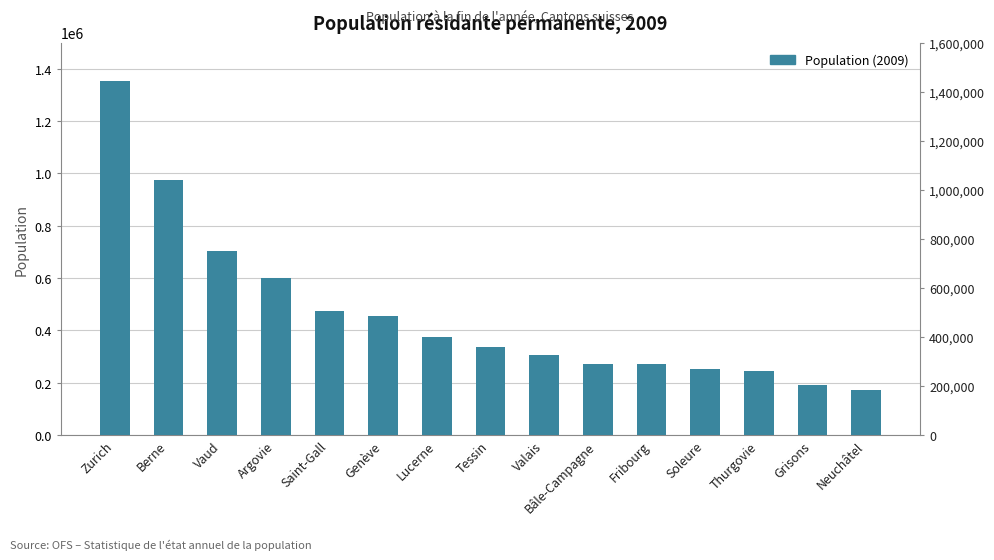

What is the minimum value shown in the chart?

171647